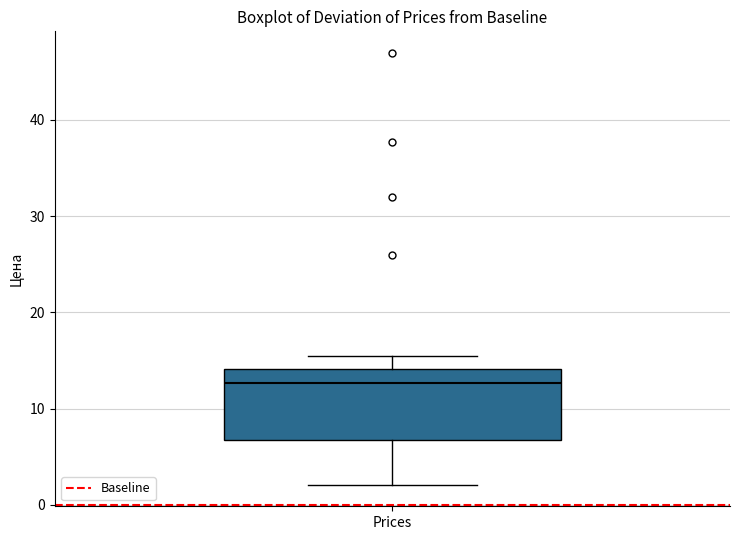

Transcribe this box plot: give where the median line is, the range the box spans, and where the two whiskers end, as read against the y-axis. The values are not printed on the chart, so give them approximately, as read against the axis.

median 13, box 7 to 14, whiskers 2 to 15